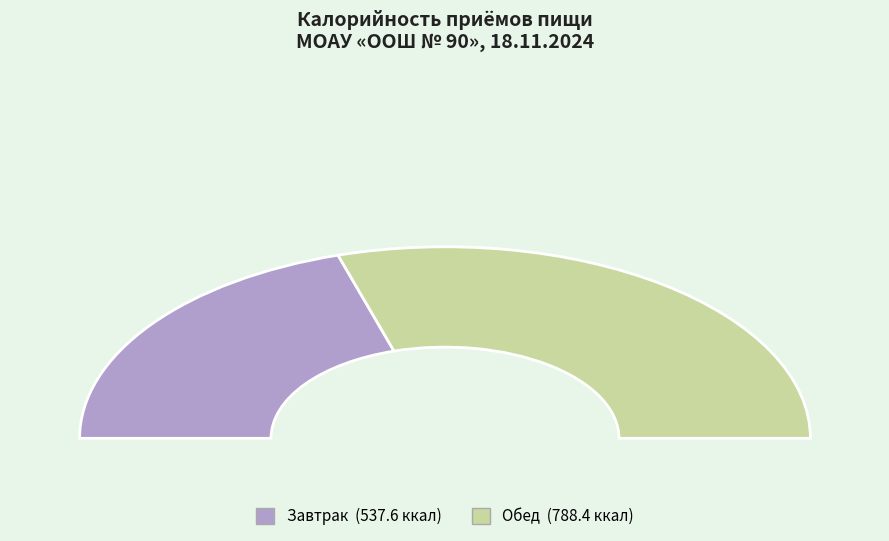

What is the majority slice?

Обед